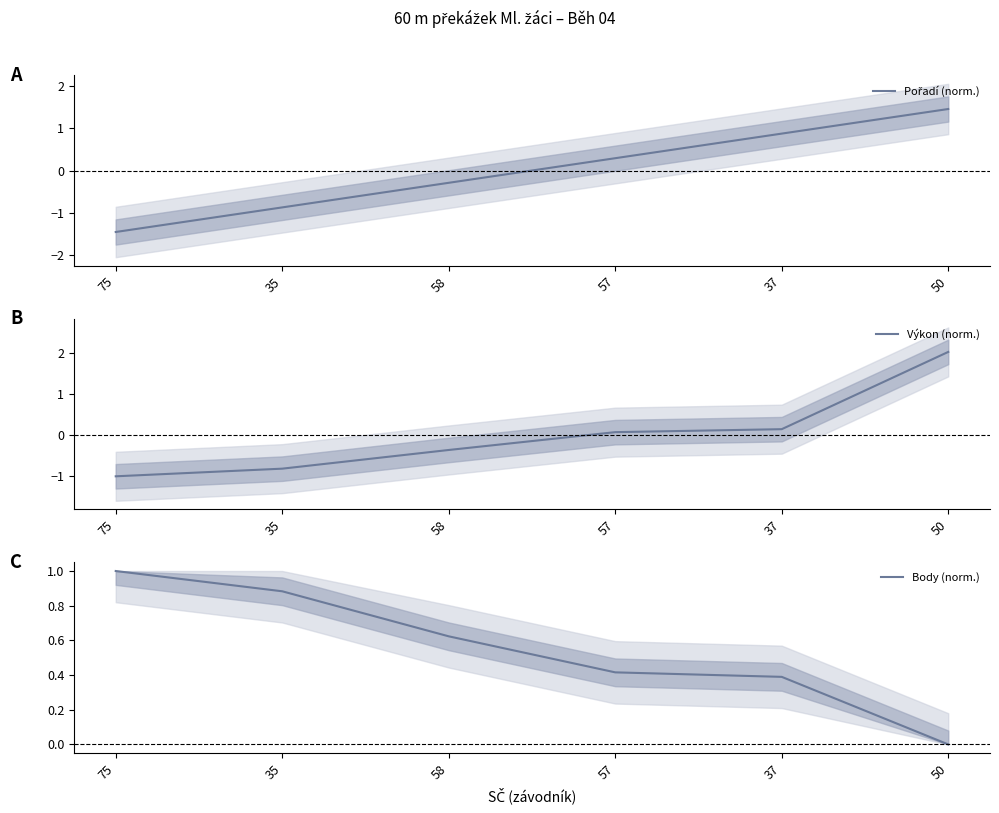

True or false: Body (norm.) and Výkon (norm.) intersect in this chart.

True